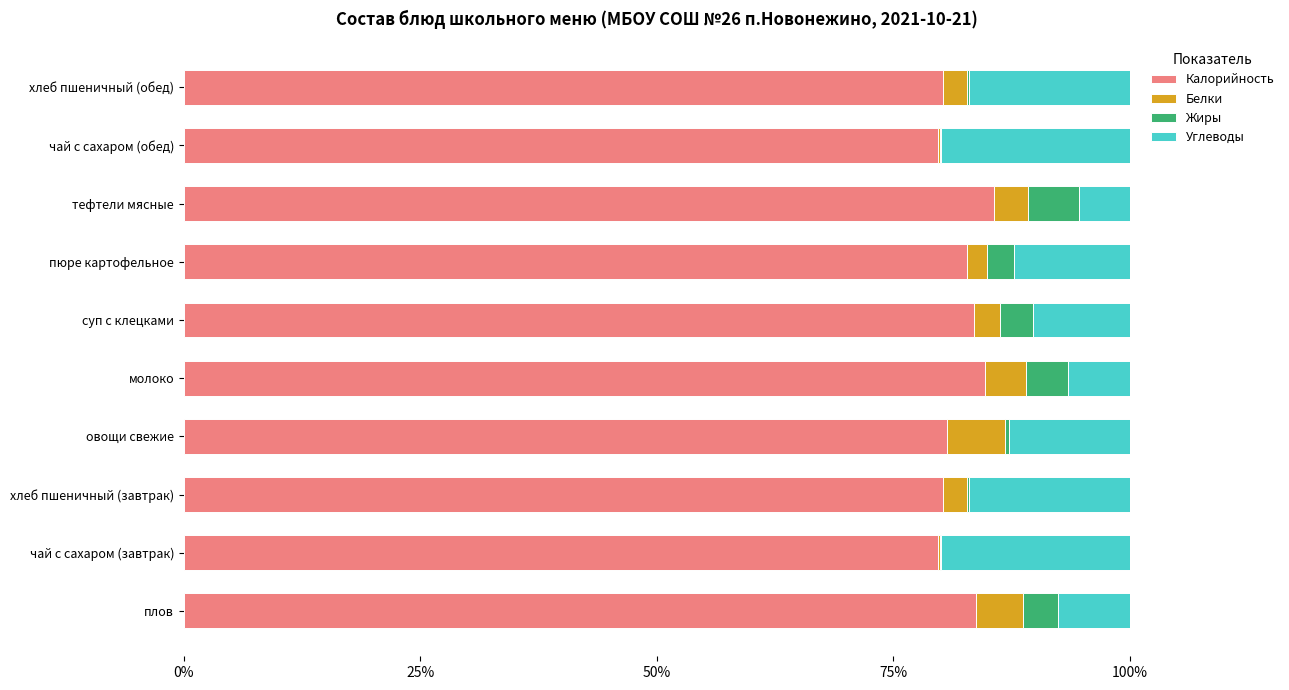

Is it true that Калорийность equals 120.4 at чай с сахаром (завтрак)?

False